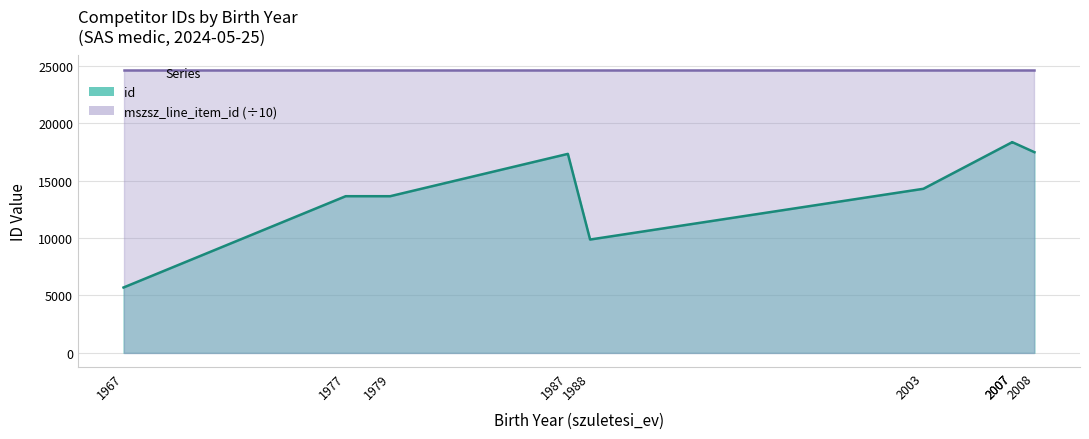

True or false: the data has more than 1 interior local peaks.

True